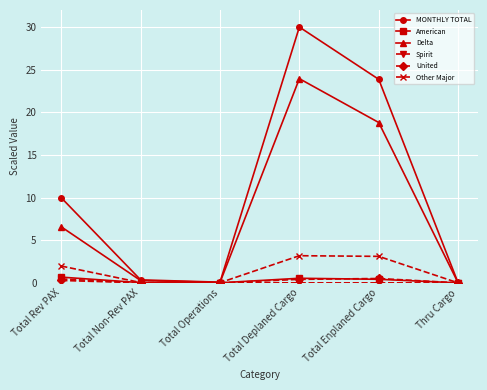

What is the label of the 6th point from the left?

Thru Cargo